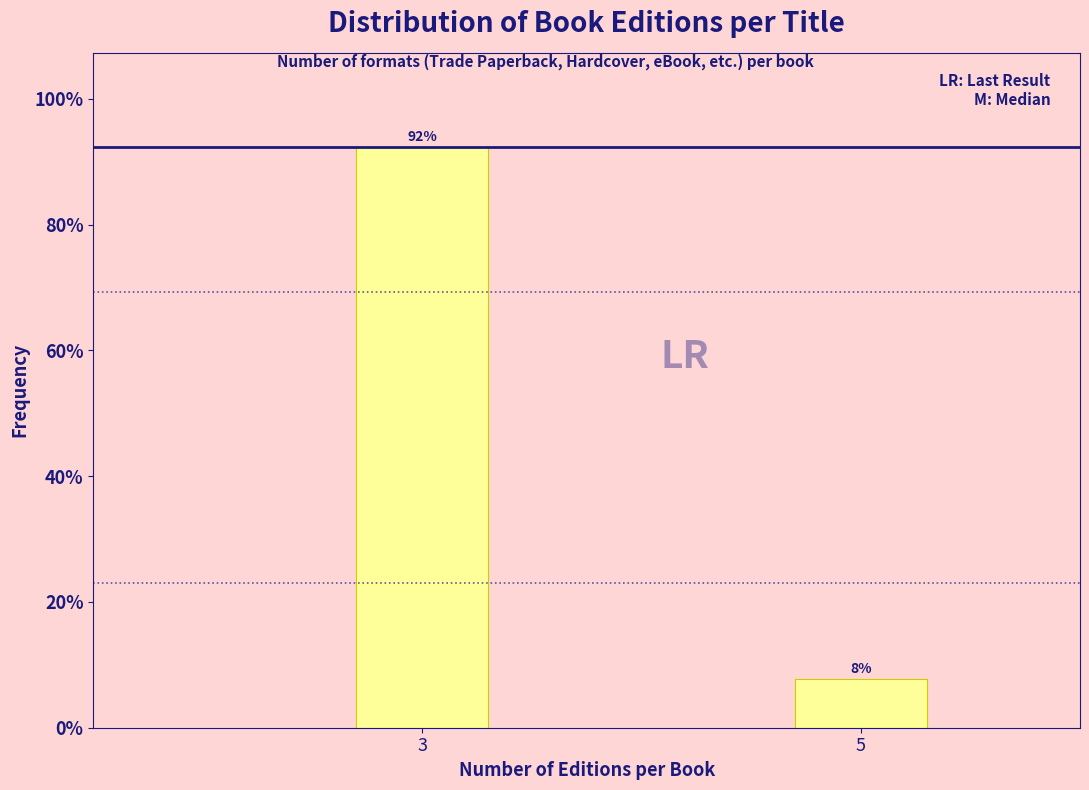

Which label corresponds to the smallest value in the chart?

5